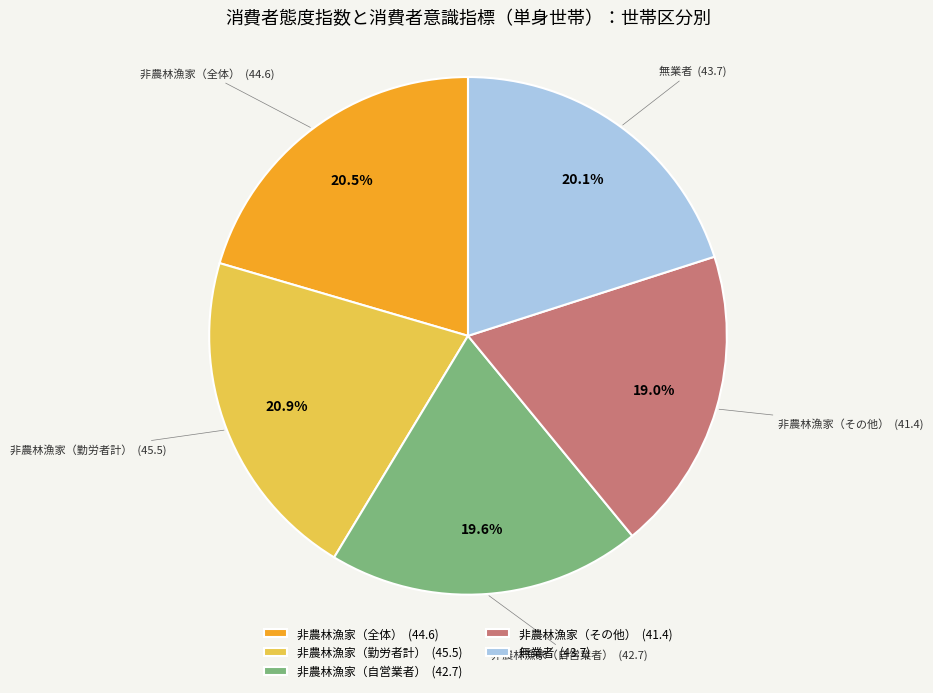

How many slices are in this pie chart?

5